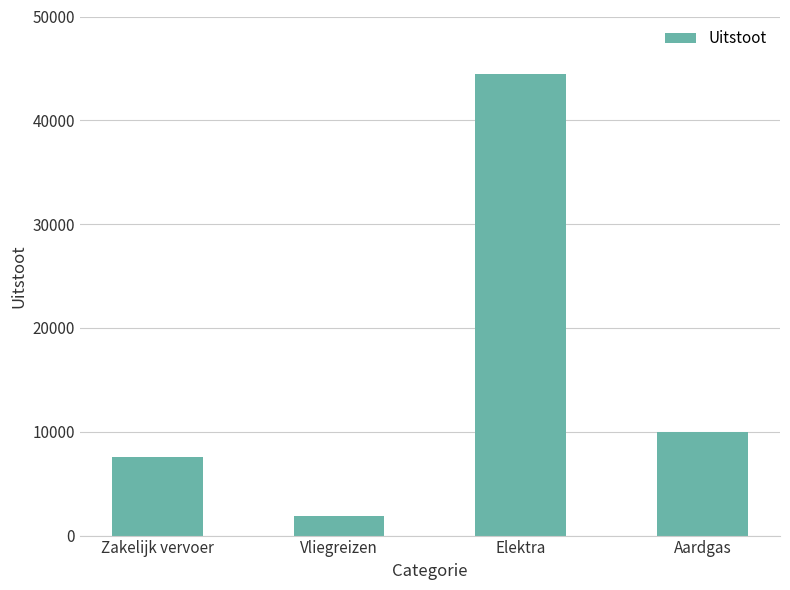

Rank the categories by value from highest to lowest.

Elektra, Aardgas, Zakelijk vervoer, Vliegreizen